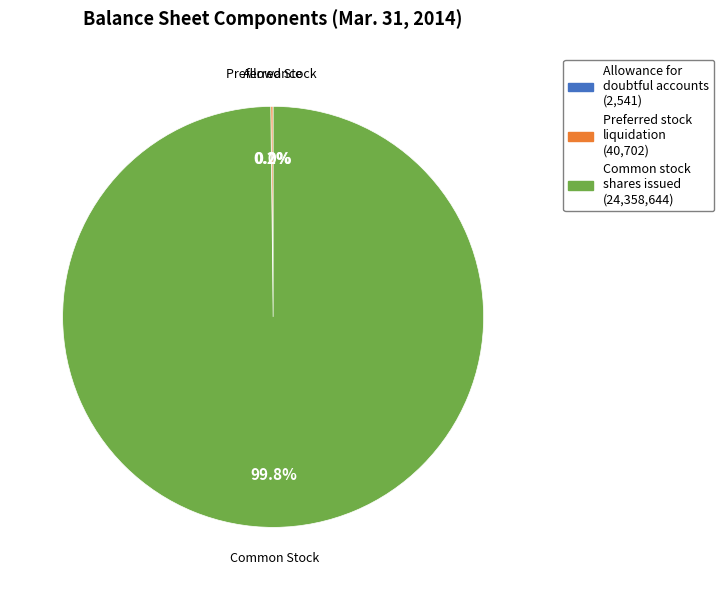

Is there a majority slice in this chart?

Yes